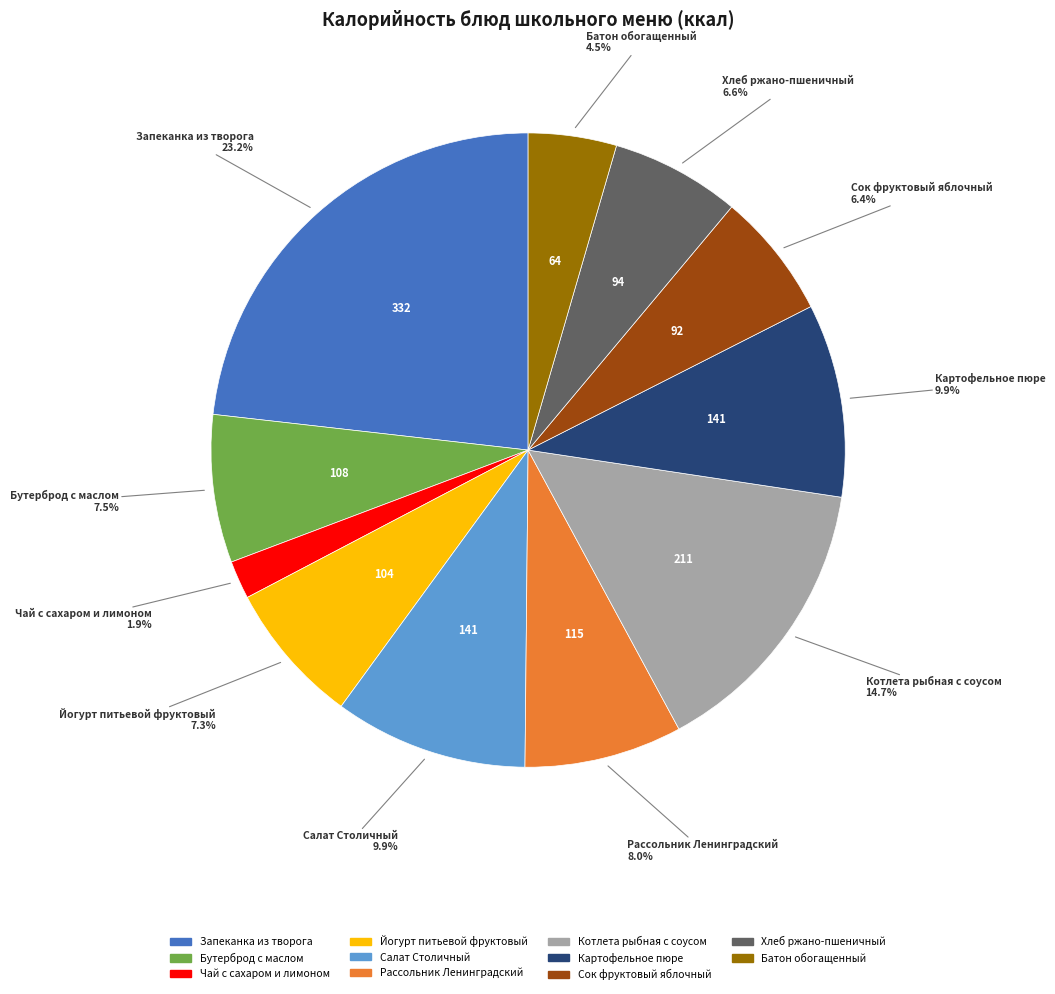

What percentage do Йогурт питьевой фруктовый and Батон обогащенный together represent?

11.8%